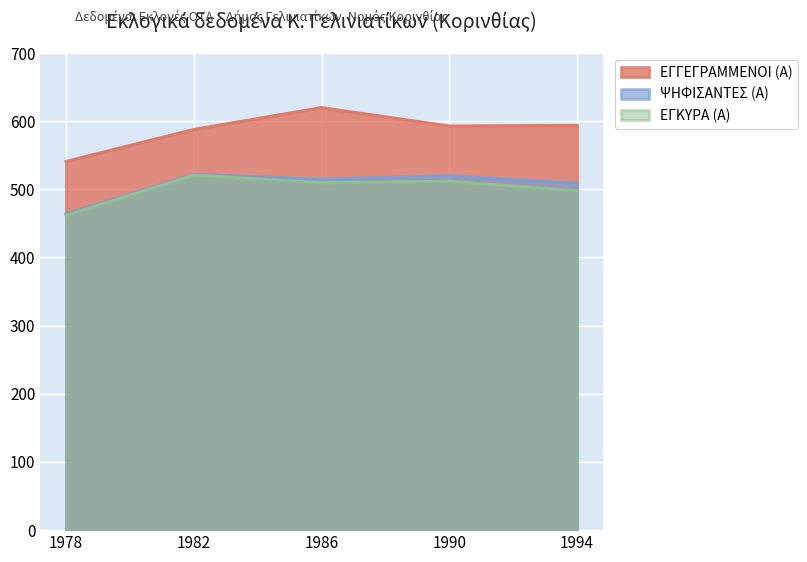

Which has a higher value, 1978 or 1994?

1994